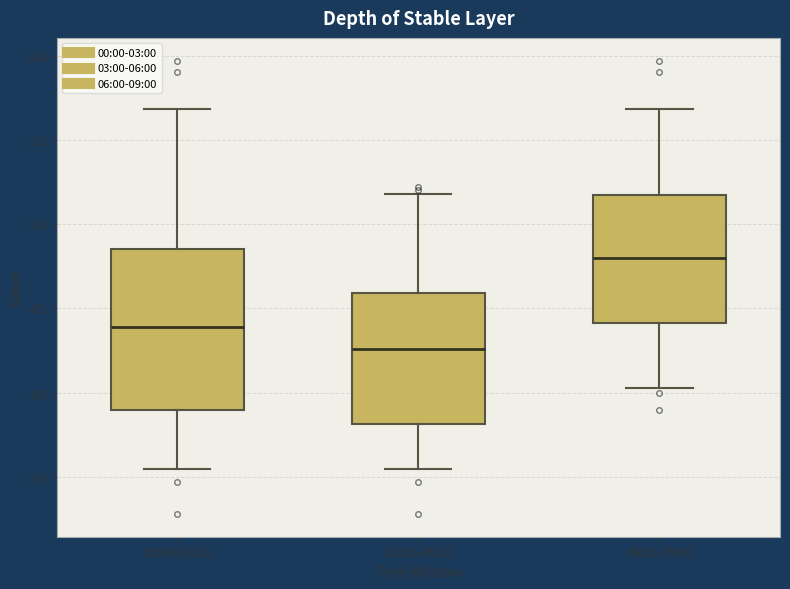

Reading left to right, transcribe this box plot: for each box, give where its median line is, the range the box spans, and where its two whiskers end, as read against the y-axis. The values are not printed on the chart, so give them approximately, as read against the axis.

00:00-03:00: median 4.40, box 3.90 to 4.85, whiskers 3.55 to 5.70
03:00-06:00: median 4.25, box 3.80 to 4.60, whiskers 3.55 to 5.20
06:00-09:00: median 4.80, box 4.40 to 5.15, whiskers 4.05 to 5.70